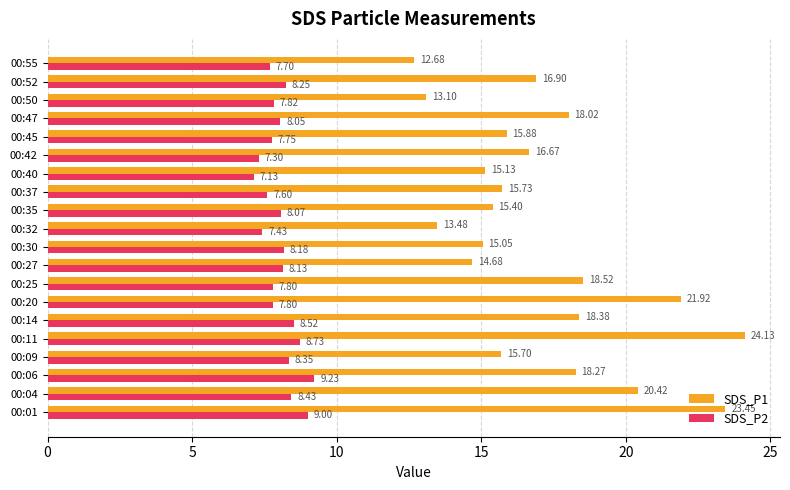

At which category does the chart reach its peak across all series?

00:11